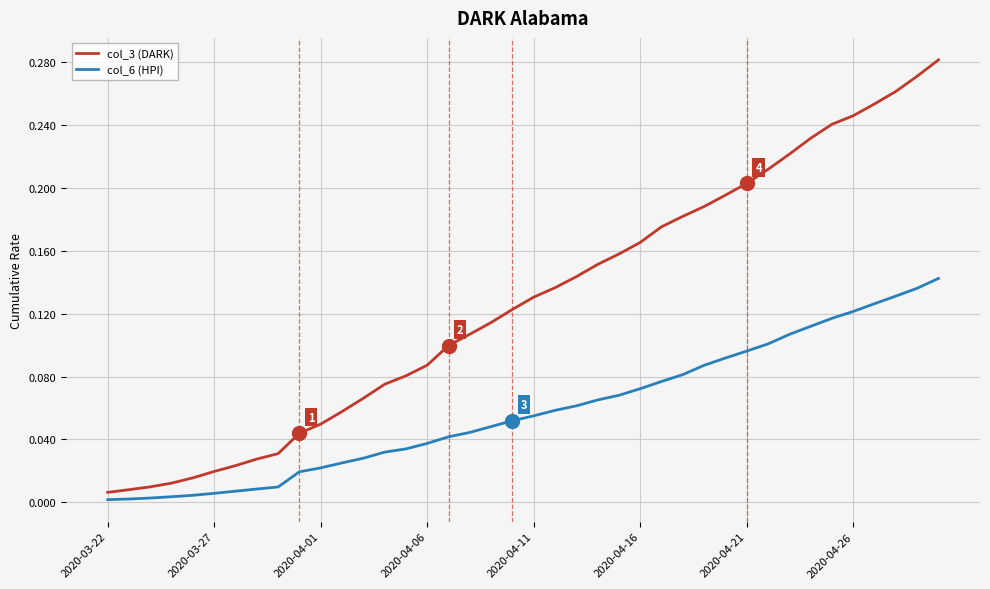

Rank the series by their maximum value, from highest to lowest.

col_3 (DARK), col_6 (HPI)